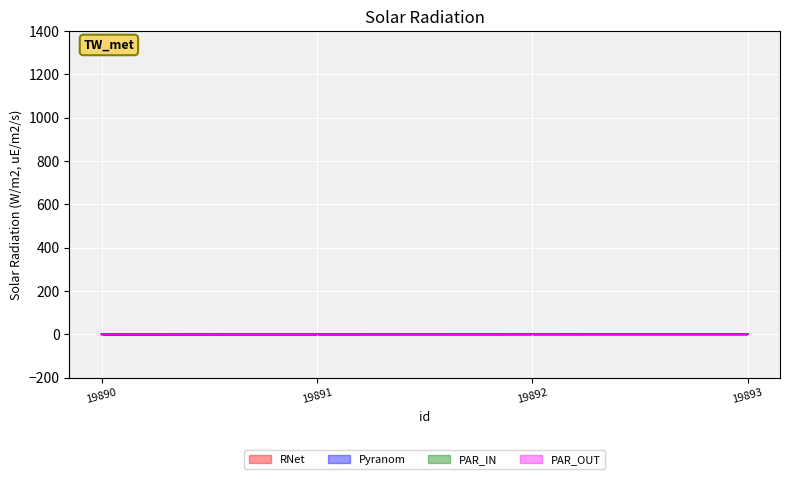

Reading left to right, transcribe all the data shown in this chart.

RNet: -1.5	-0.5	0.5	1.5
Pyranom: 0.0	0.1	0.3	0.4
PAR_IN: 0.0	0.3	0.6	0.9
PAR_OUT: 0.0	-0.0	-0.0	-0.1